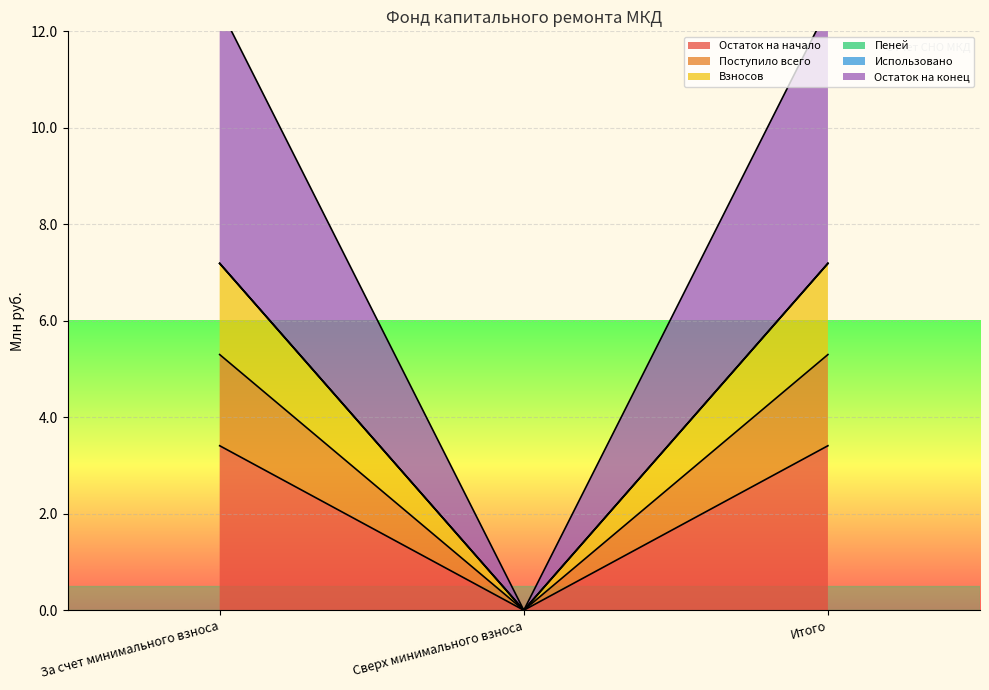

What position from the right is За счет минимального взноса?

3